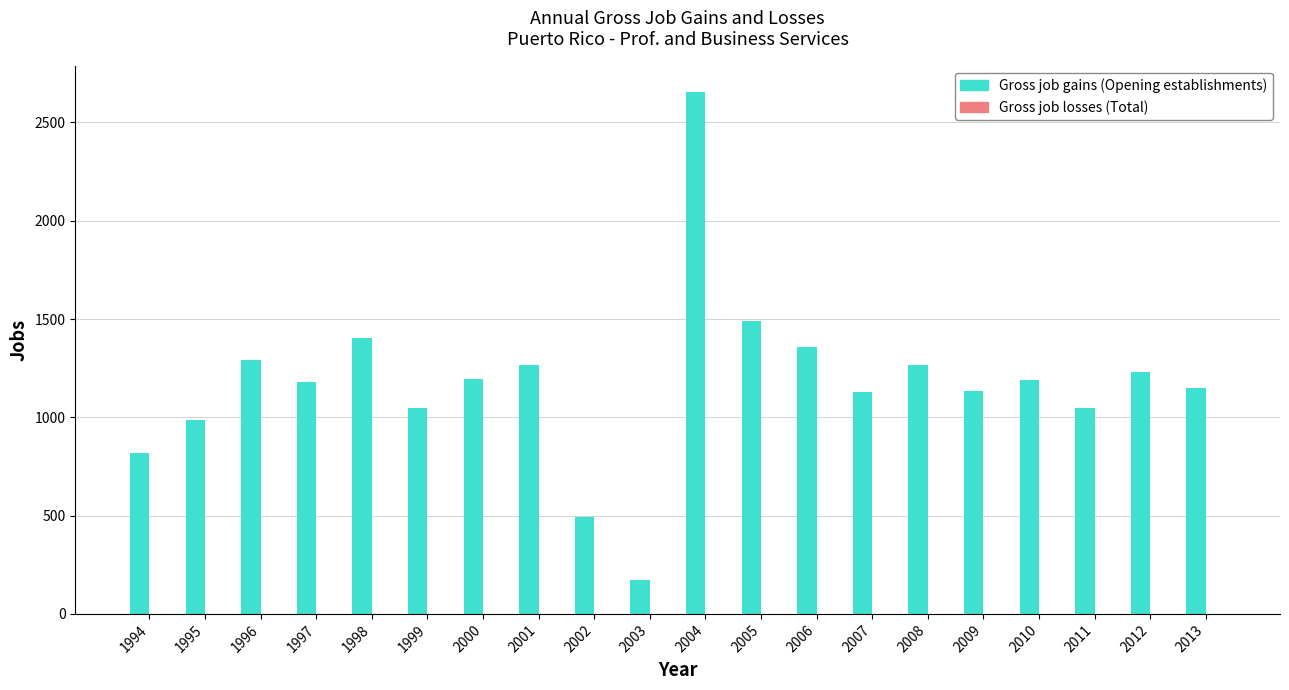

How many distinct data groups are displayed?

1